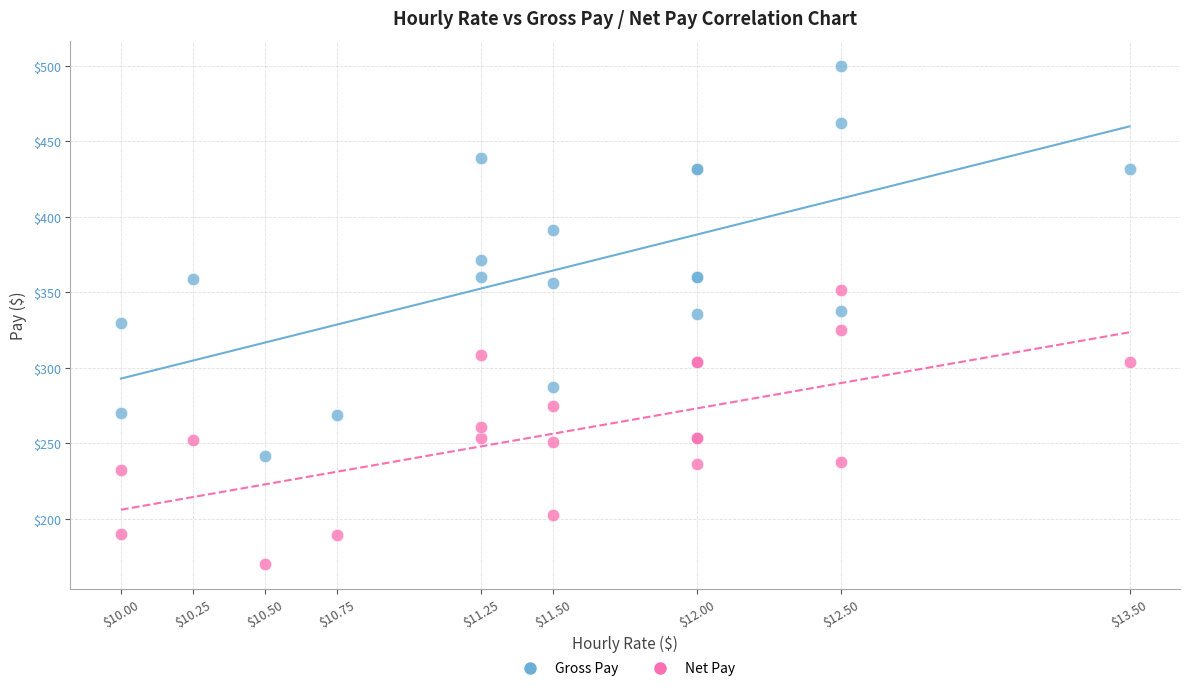

What are all the series names shown in the legend?

Gross Pay, Net Pay